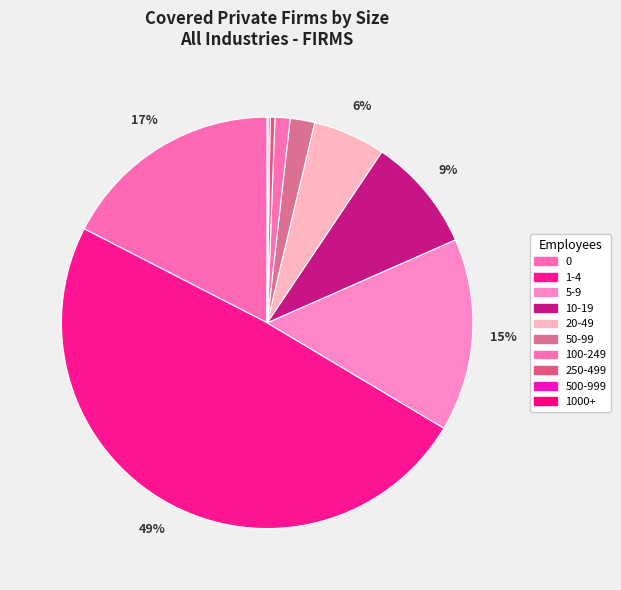

How much of the chart is everything except 100-249?

98.8%